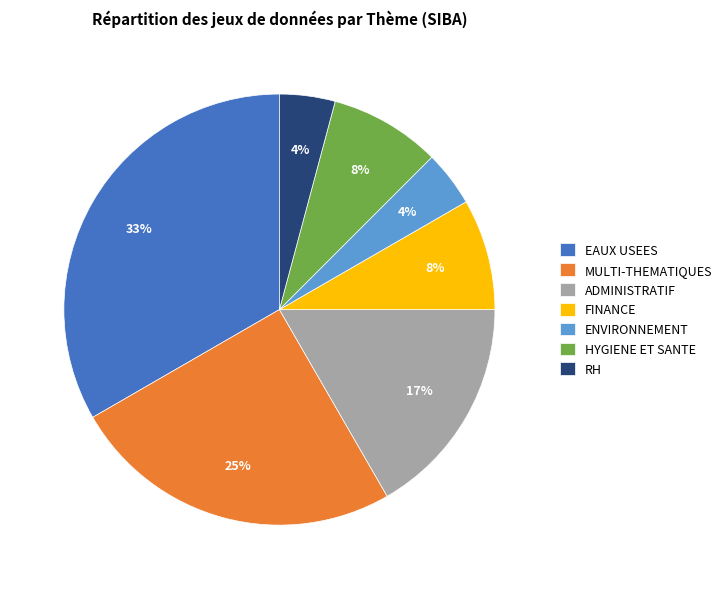

To the nearest percent, what is the difference between the largest and smallest slice percentages?

29%